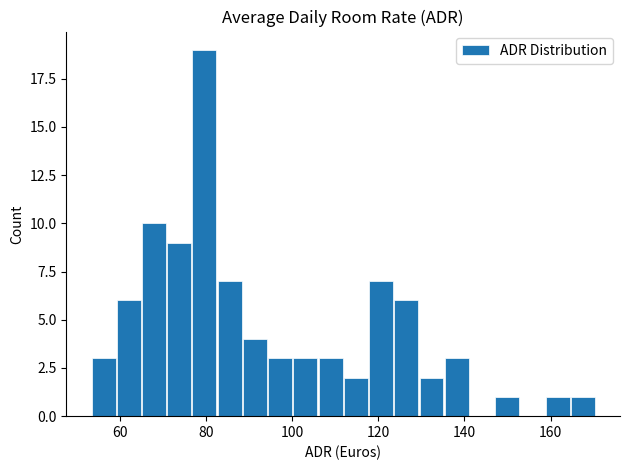

What is the maximum value shown in the chart?

19